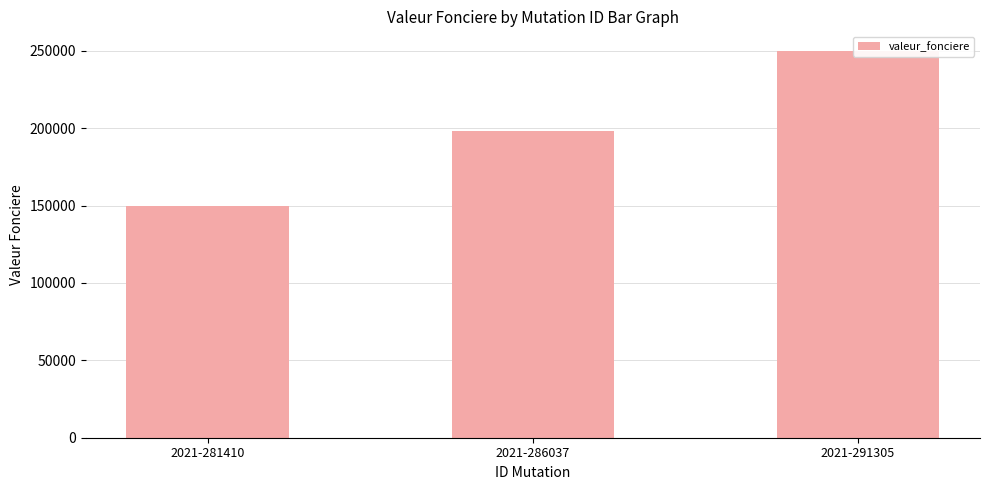

What is the average value?

199333